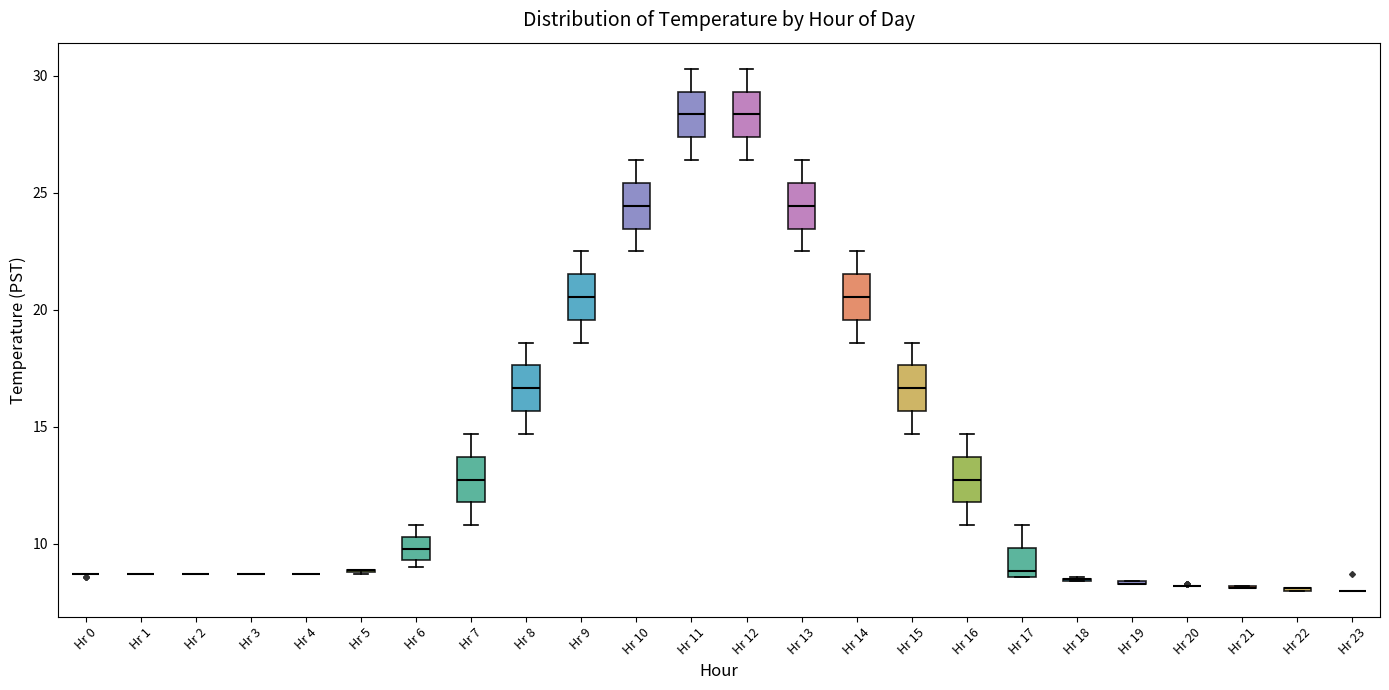

Reading left to right, read every box against the y-axis: the position of its median line, the range the box covers, and the ends of its whiskers. The values are not printed on the chart, so give them approximately, as read against the axis.

Hr 0: box collapsed to a line at 8.5, whiskers 8.5 to 8.5
Hr 1: box collapsed to a line at 8.5, whiskers 8.5 to 8.5
Hr 2: box collapsed to a line at 8.5, whiskers 8.5 to 8.5
Hr 3: box collapsed to a line at 8.5, whiskers 8.5 to 8.5
Hr 4: box collapsed to a line at 8.5, whiskers 8.5 to 8.5
Hr 5: box collapsed to a line at 9.0, whiskers 8.5 to 9.0
Hr 6: median 10.0, box 9.5 to 10.5, whiskers 9.0 to 11.0
Hr 7: median 13.0, box 12.0 to 13.5, whiskers 11.0 to 14.5
Hr 8: median 16.5, box 15.5 to 17.5, whiskers 14.5 to 18.5
Hr 9: median 20.5, box 19.5 to 21.5, whiskers 18.5 to 22.5
Hr 10: median 24.5, box 23.5 to 25.5, whiskers 22.5 to 26.5
Hr 11: median 28.5, box 27.5 to 29.5, whiskers 26.5 to 30.5
Hr 12: median 28.5, box 27.5 to 29.5, whiskers 26.5 to 30.5
Hr 13: median 24.5, box 23.5 to 25.5, whiskers 22.5 to 26.5
Hr 14: median 20.5, box 19.5 to 21.5, whiskers 18.5 to 22.5
Hr 15: median 16.5, box 15.5 to 17.5, whiskers 14.5 to 18.5
Hr 16: median 13.0, box 12.0 to 13.5, whiskers 11.0 to 14.5
Hr 17: median 9.0, box 8.5 to 10.0, whiskers 8.5 to 11.0
Hr 18: box collapsed to a line at 8.5, whiskers 8.5 to 8.5
Hr 19: box collapsed to a line at 8.5, whiskers 8.5 to 8.5
Hr 20: box collapsed to a line at 8.0, whiskers 8.0 to 8.0
Hr 21: box collapsed to a line at 8.0, whiskers 8.0 to 8.0
Hr 22: box collapsed to a line at 8.0, whiskers 8.0 to 8.0
Hr 23: box collapsed to a line at 8.0, whiskers 8.0 to 8.0